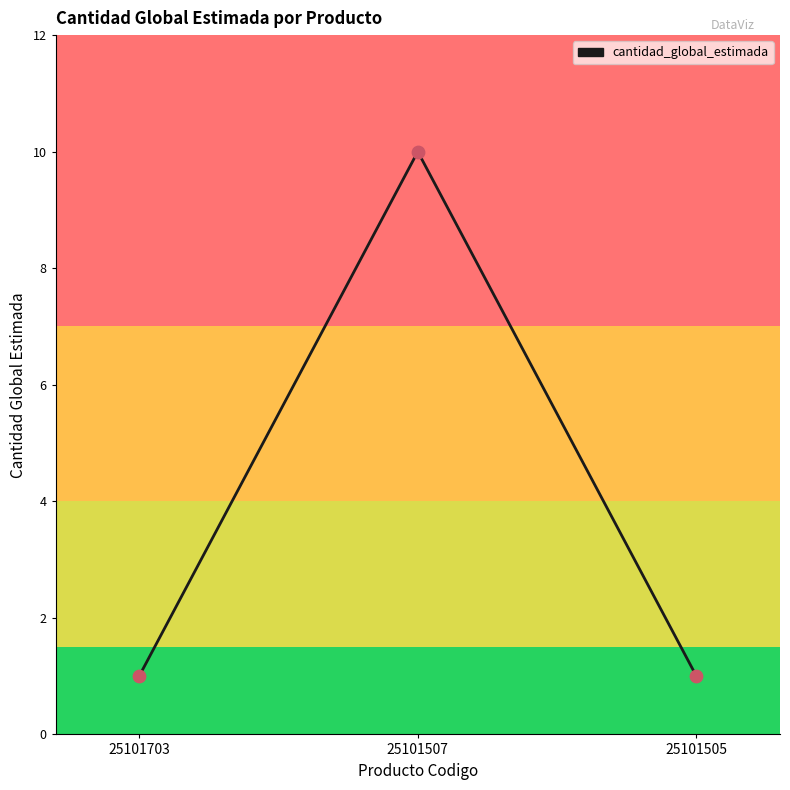

What is the ratio of the value at 25101703 to the value at 25101505?

1.0